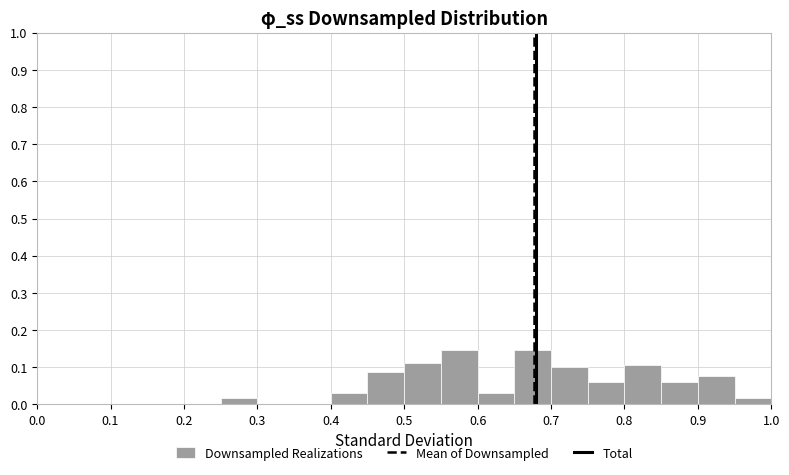

Reading left to right, list every bar in this chart as the range it spans on the x-axis followed by its height. The values are not printed on the chart, so give them approximately, as read against the axis.

0.00 to 0.05: 0
0.05 to 0.10: 0
0.10 to 0.15: 0
0.15 to 0.20: 0
0.20 to 0.25: 0
0.25 to 0.30: 0.02
0.30 to 0.35: 0
0.35 to 0.40: 0
0.40 to 0.45: 0.03
0.45 to 0.50: 0.09
0.50 to 0.55: 0.11
0.55 to 0.60: 0.15
0.60 to 0.65: 0.03
0.65 to 0.70: 0.15
0.70 to 0.75: 0.10
0.75 to 0.80: 0.06
0.80 to 0.85: 0.11
0.85 to 0.90: 0.06
0.90 to 0.95: 0.08
0.95 to 1.00: 0.02